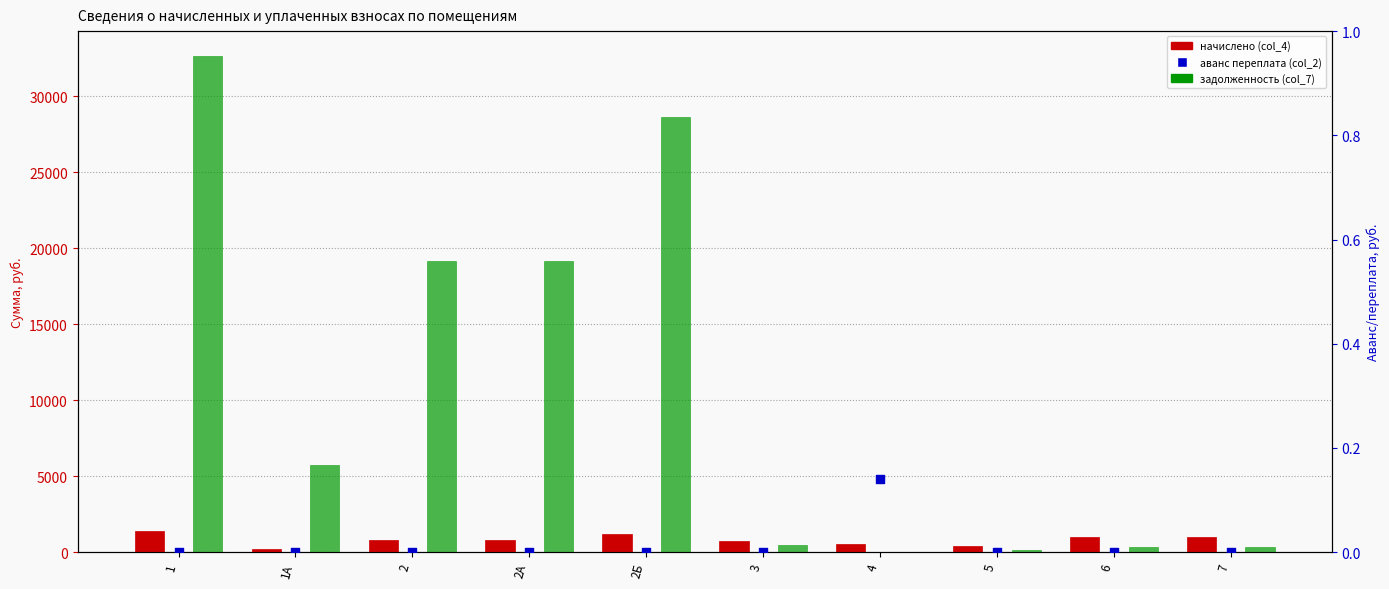

Which series has the largest Y range (max minus min)?

задолженность (col_7)